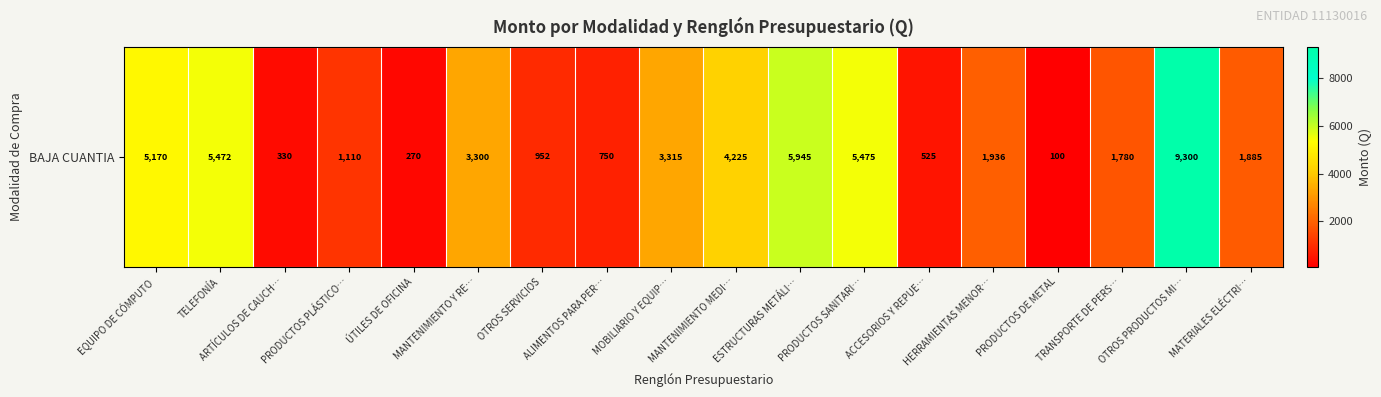

How many distinct data groups are displayed?

1